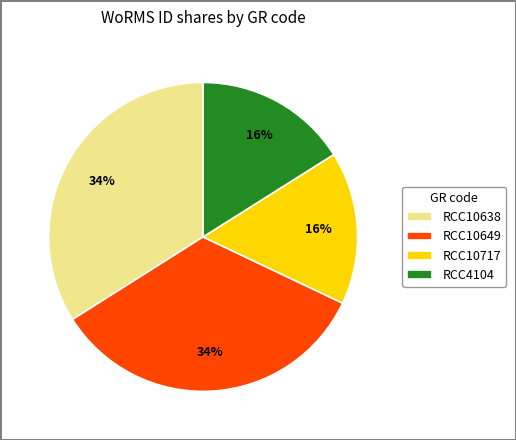

Does any single category account for the majority?

No